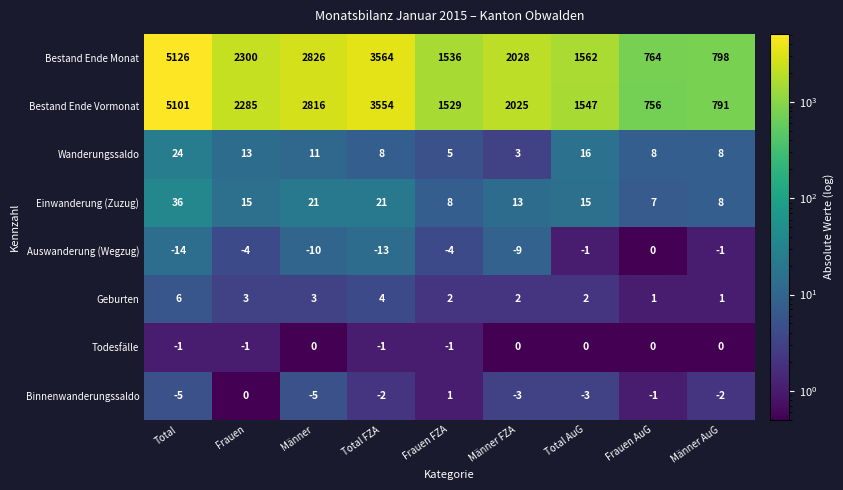

What is the difference between the highest and lowest values at Total AuG?

1565